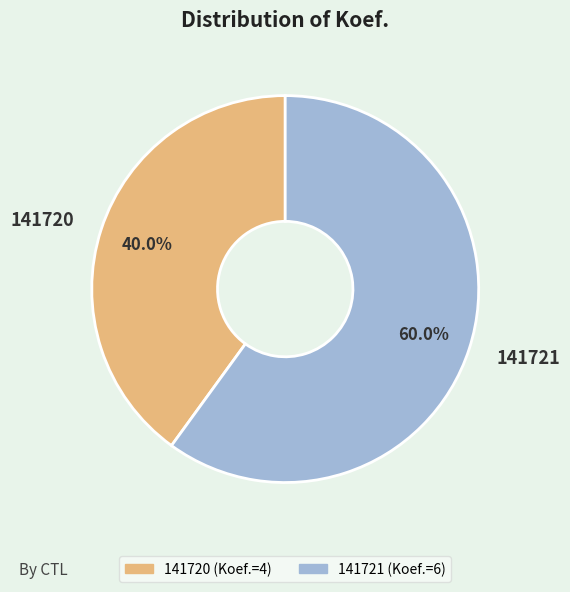

Count the number of slices in the pie.

2